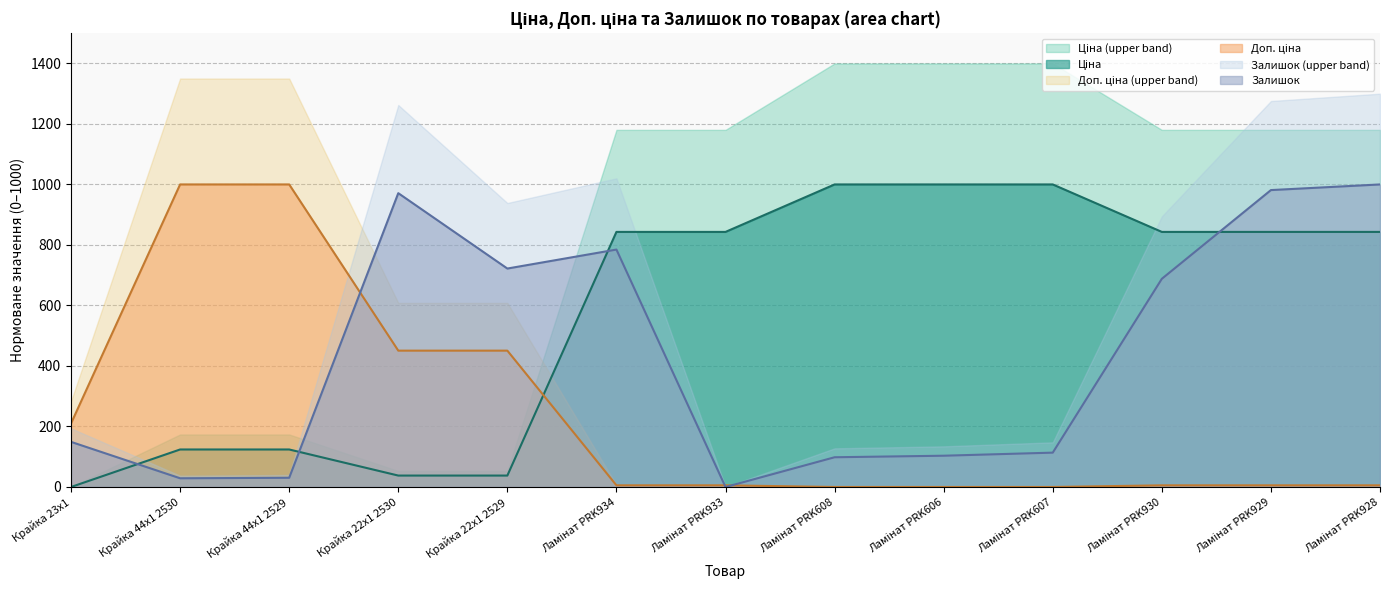

What is the difference between the Ціна values at Крайка 44x1 2530 and Ламінат PRK933?

719.1